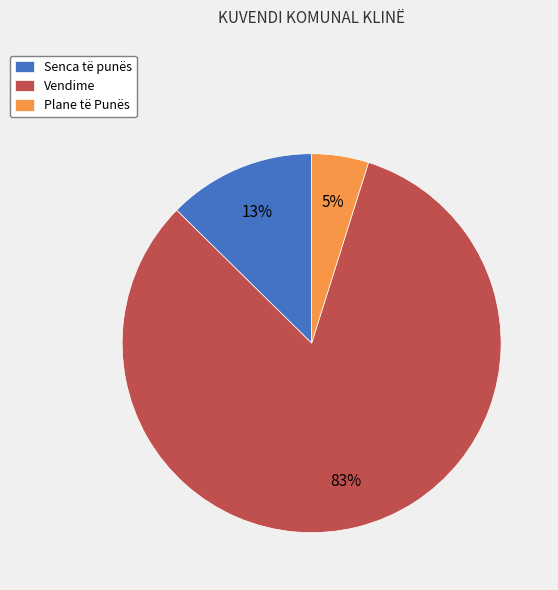

Which has a higher value, Plane të Punës or Senca të punës?

Senca të punës